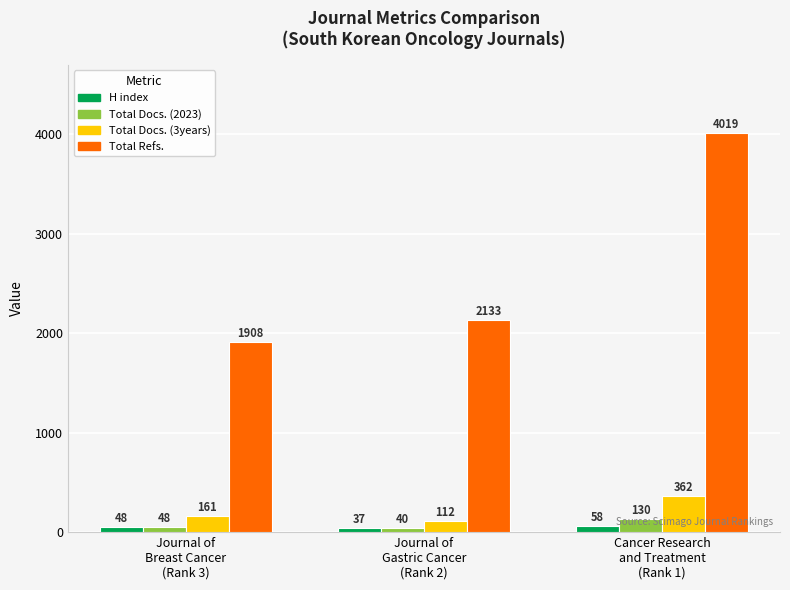

Which series has the largest range (max minus min)?

Total Refs.